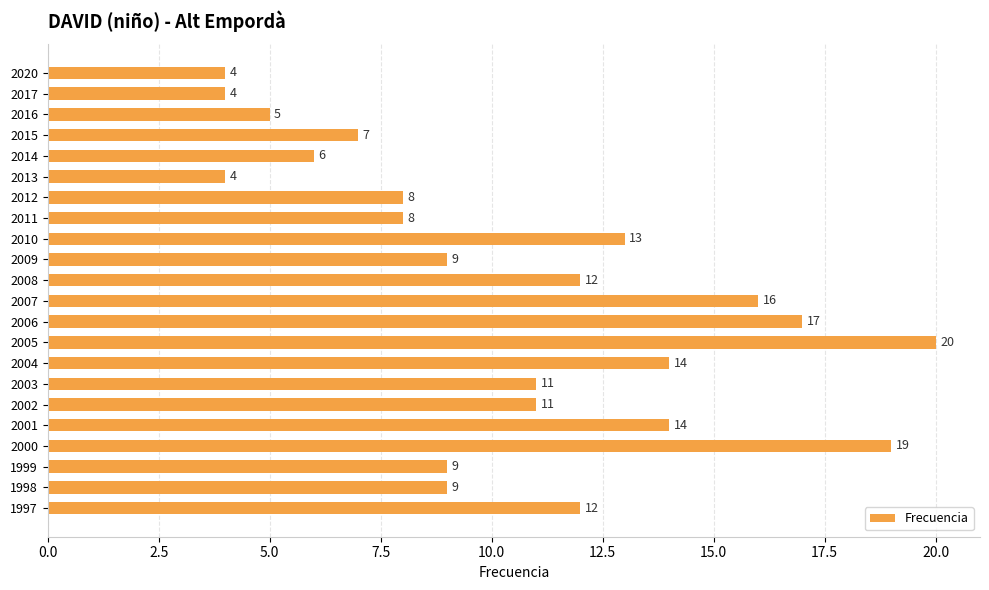

What is the average value?

11